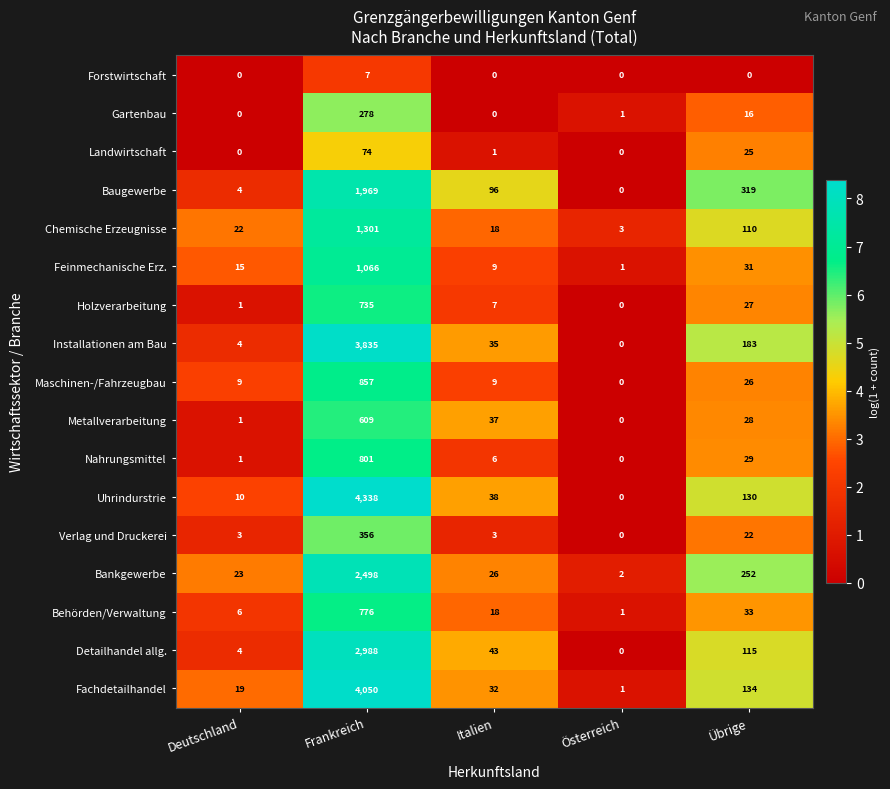

What is the difference between the maximum and minimum values in the Chemische Erzeugnisse series?

1298